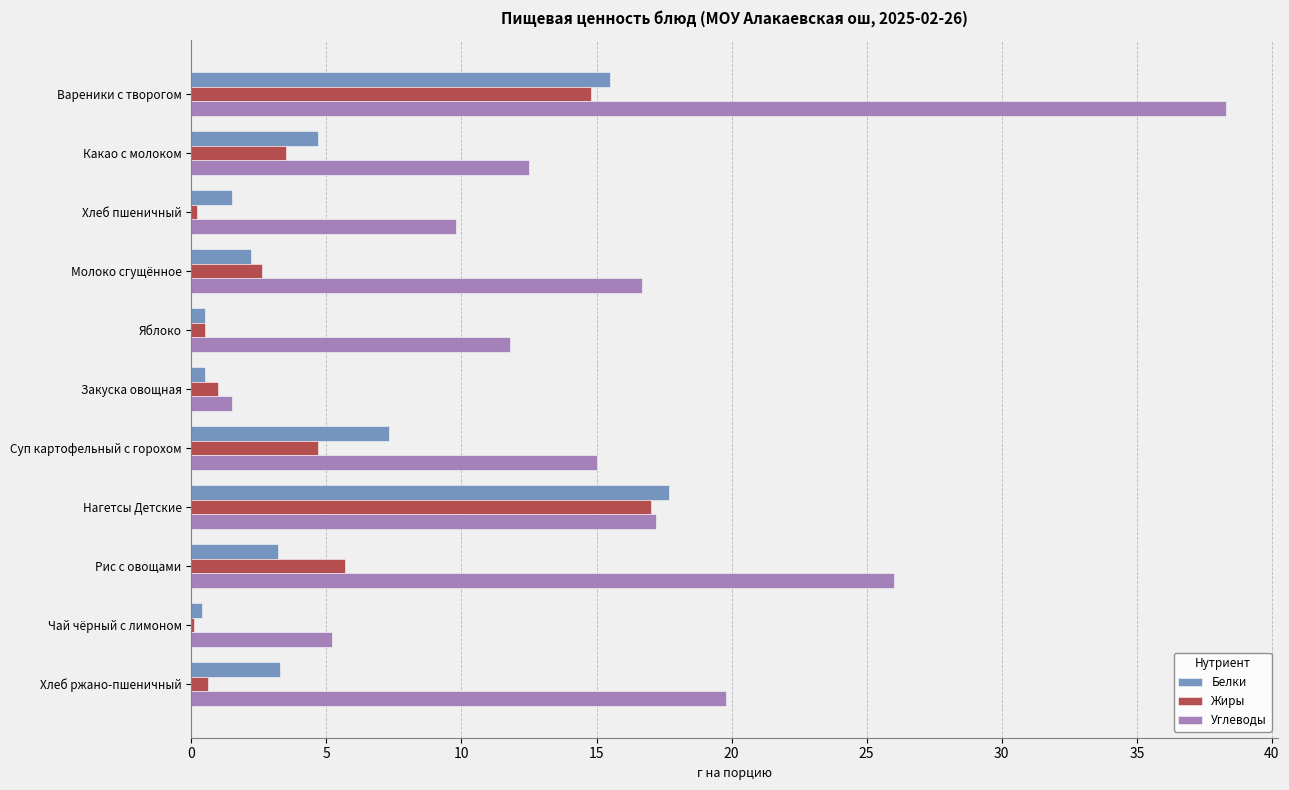

Which category has the highest value across all series?

Вареники с творогом